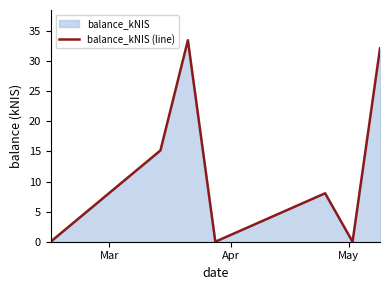

What is the average value?

12.7